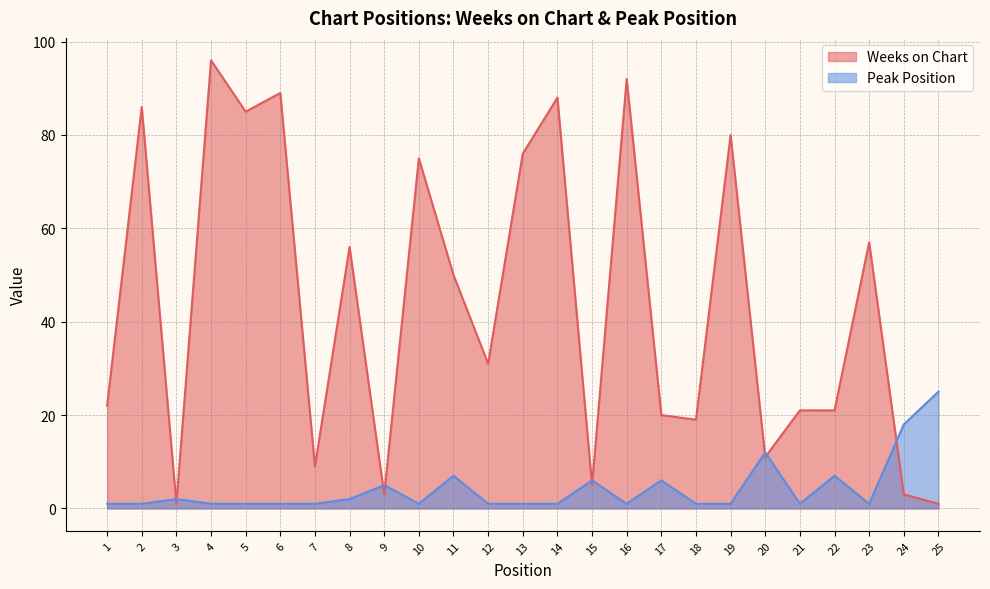

Rank the series by their average value, from highest to lowest.

Weeks on Chart, Peak Position